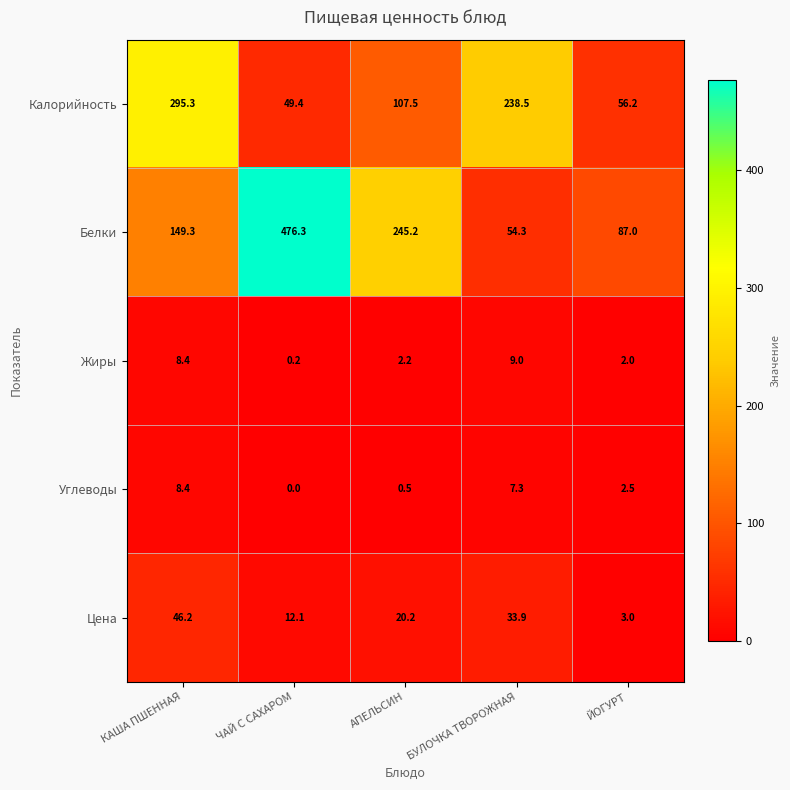

What is the total value across all series at АПЕЛЬСИН?

375.6